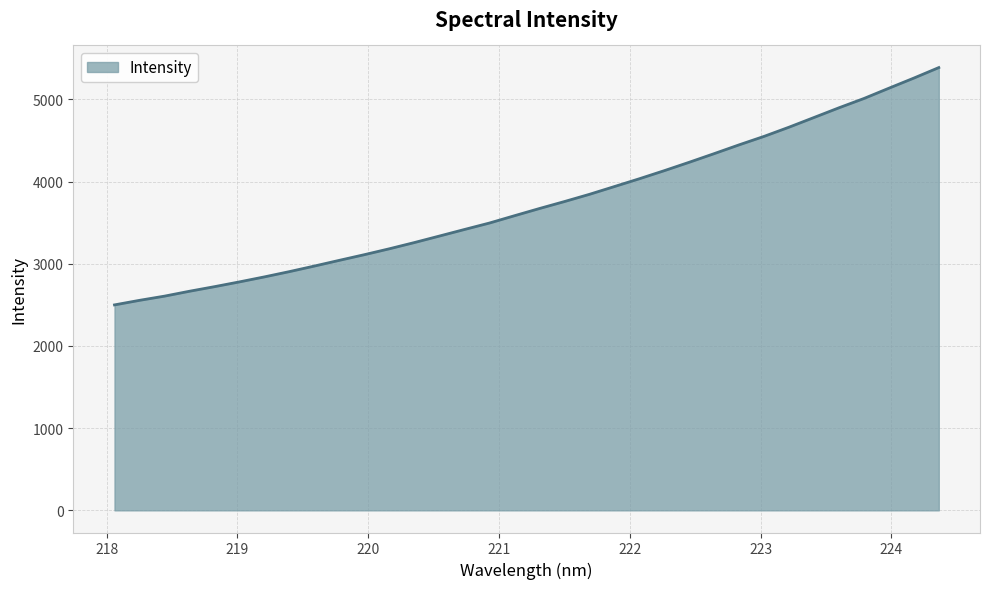

What is the smallest value displayed?

2499.7